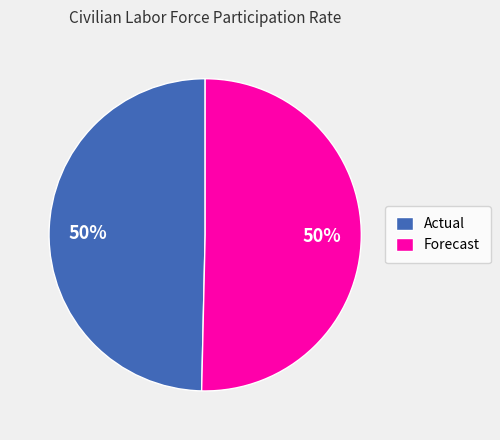

Is it true that Forecast is 50% of the pie?

True